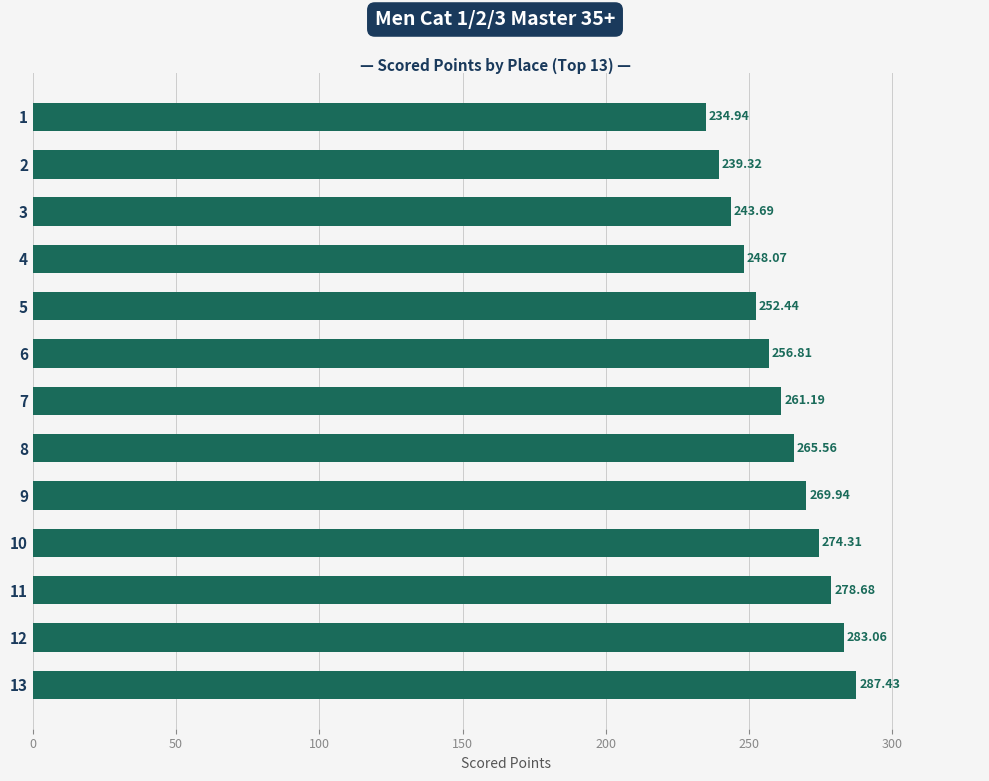

How many bars are there in total?

13